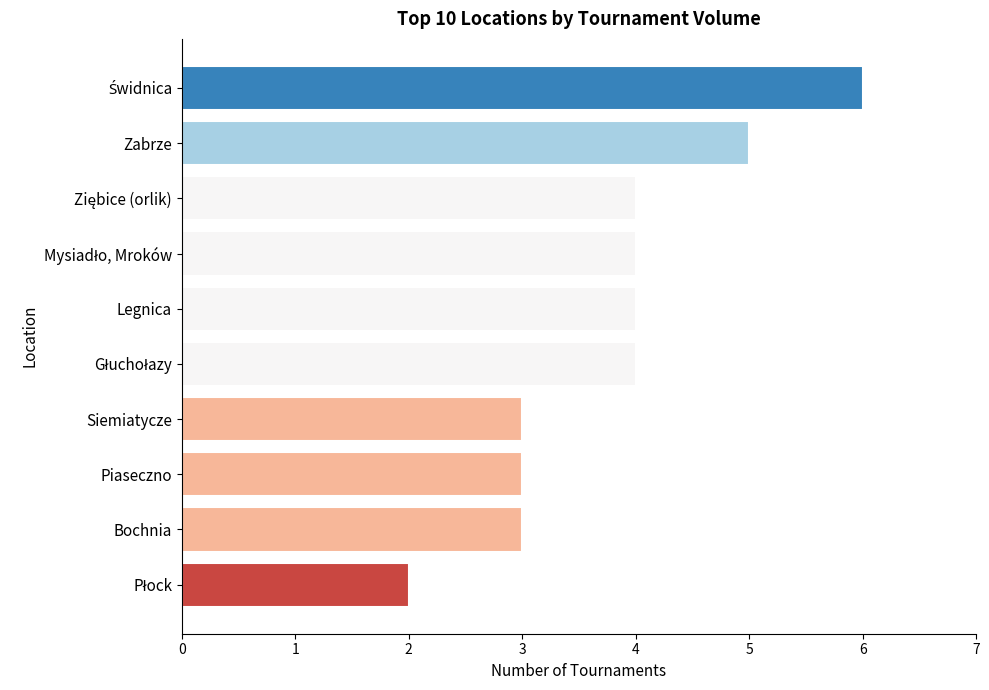

What value does the data have at Siemiatycze?

3